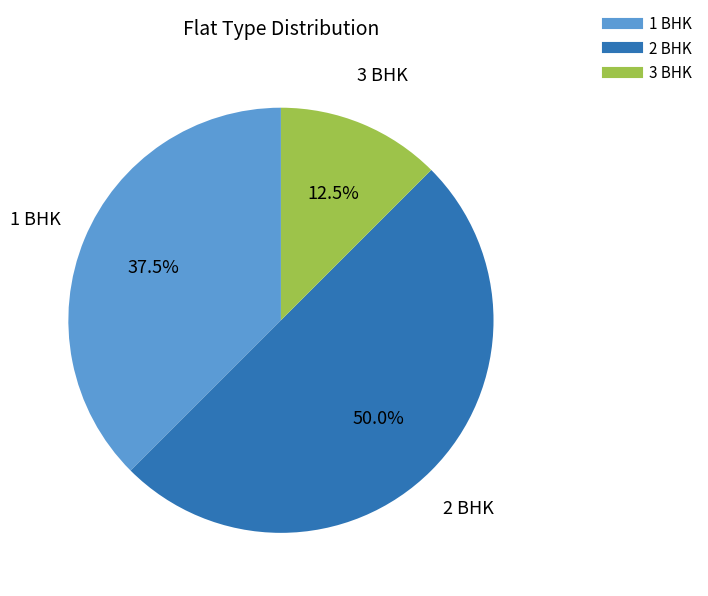

True or false: 3 BHK accounts for 26% of the total.

False